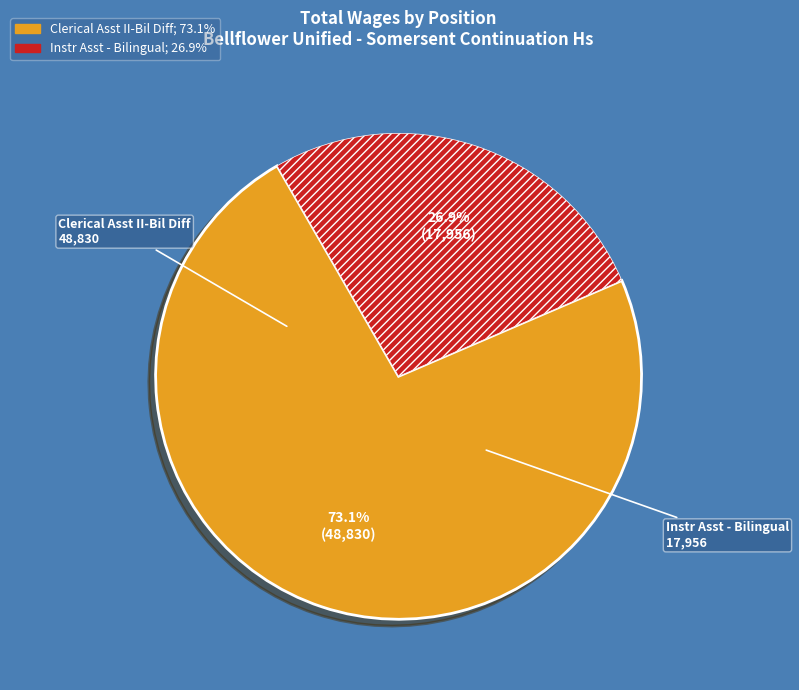

True or false: Instr Asst - Bilingual accounts for 34% of the total.

False